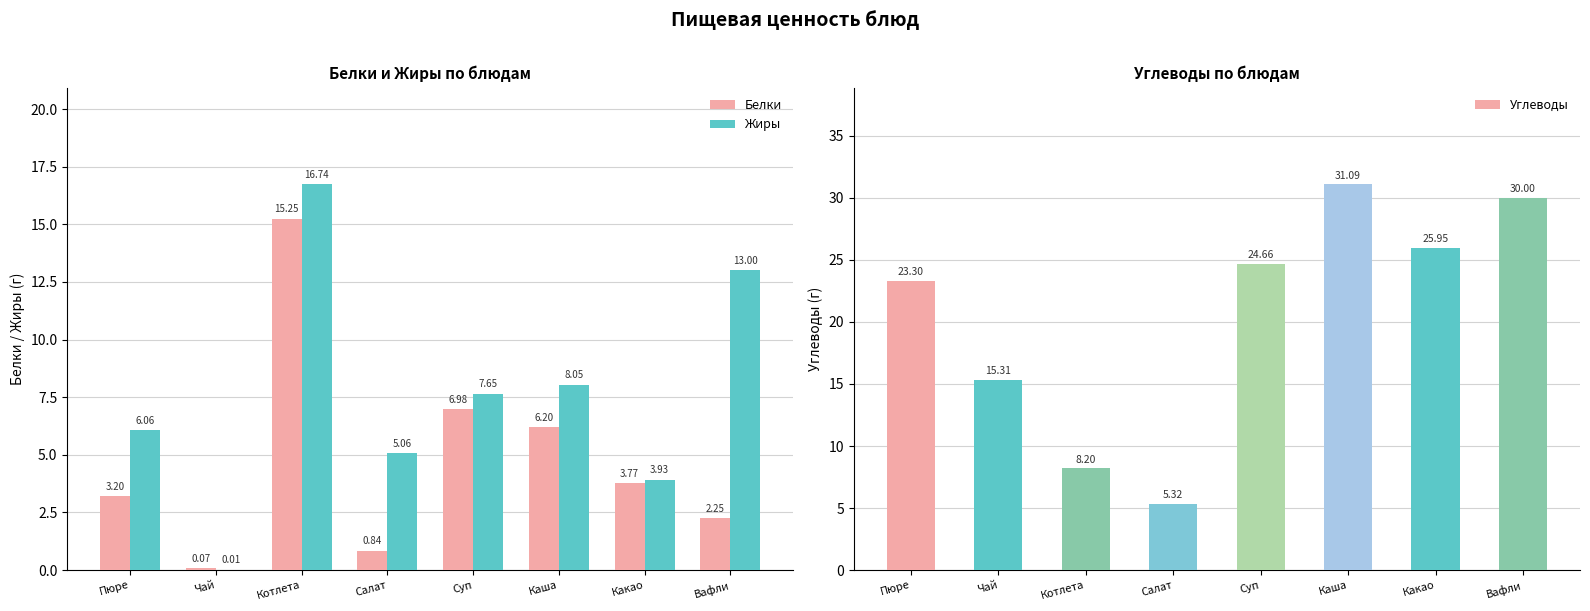

Which category has the highest value in the Углеводы series?

Каша